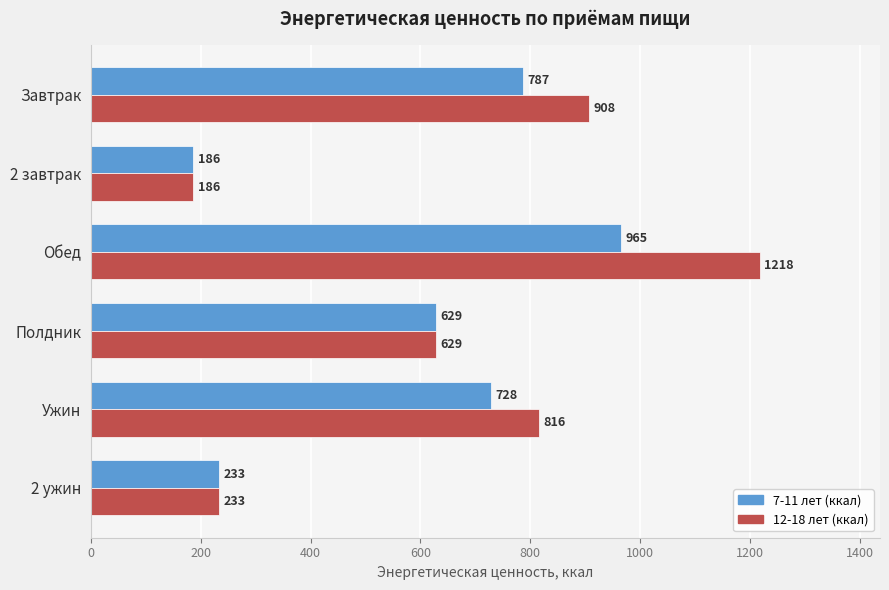

At how many categories does at least one series exceed 1069?

1